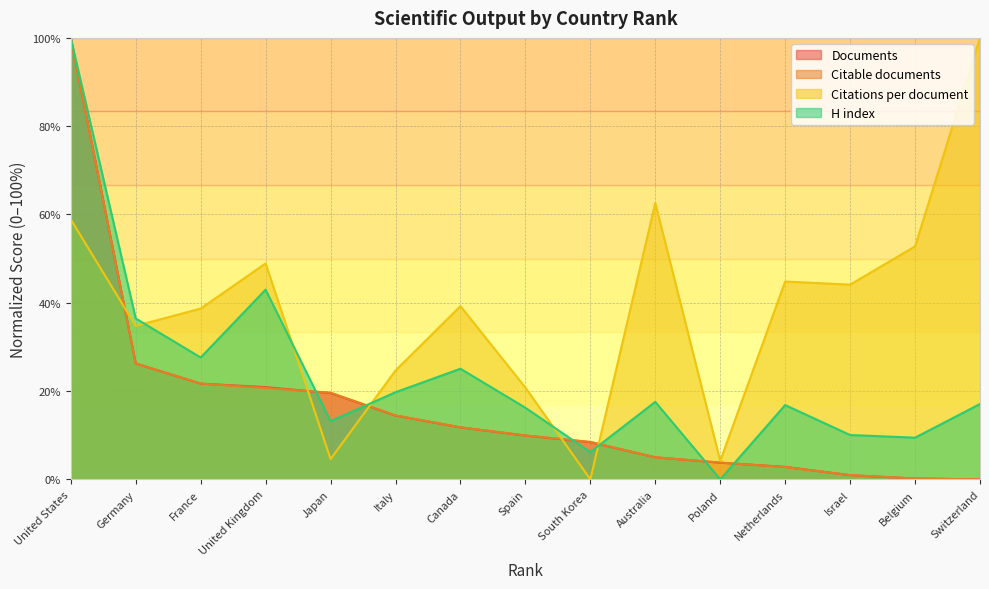

How many data points in H index are above 17?

8